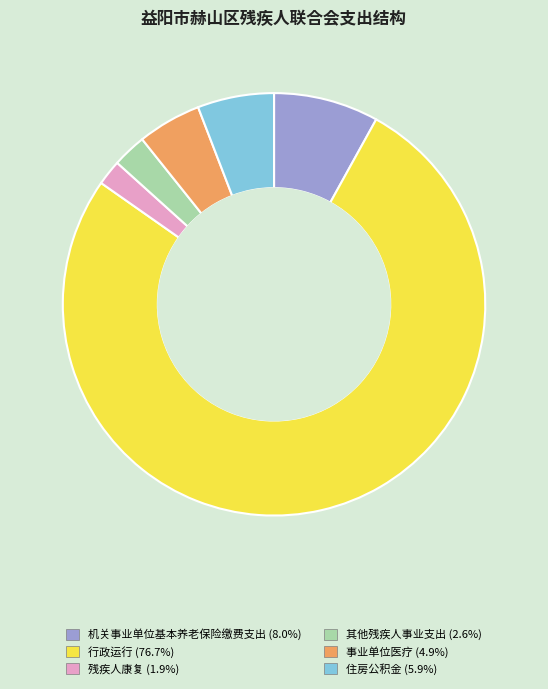

Which slice is the smallest?

残疾人康复